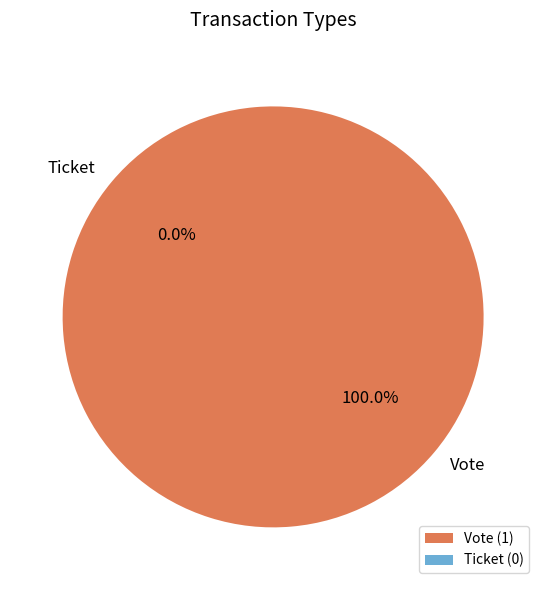

What is the majority slice?

Vote